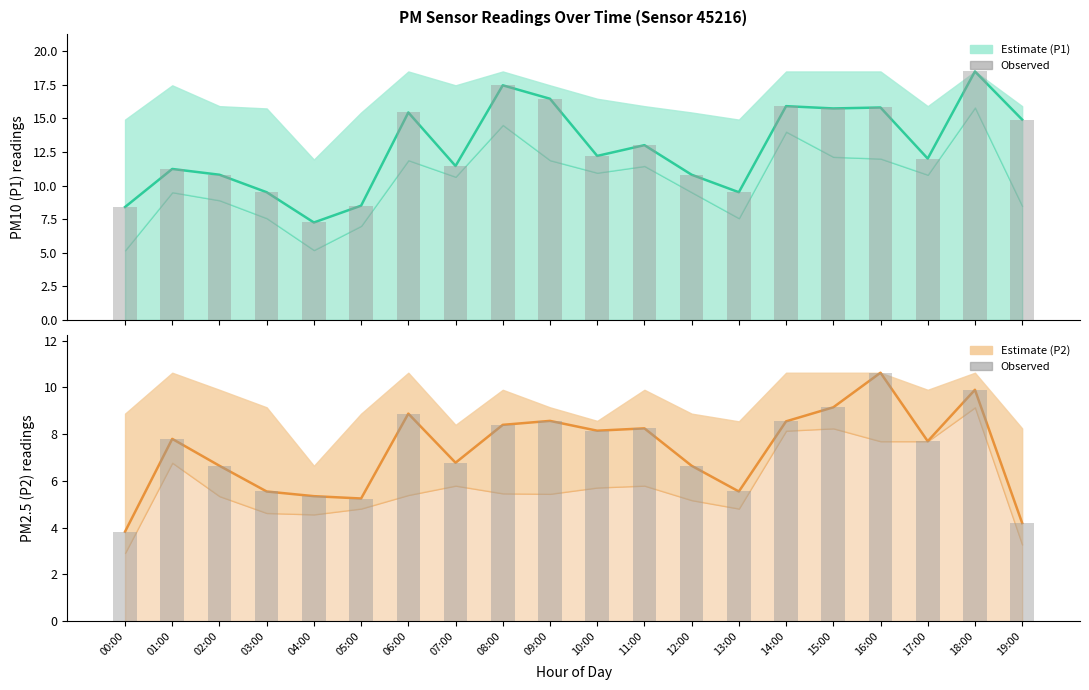

What is the sum of the P1 bars values at 03:00 and 04:00?

16.8